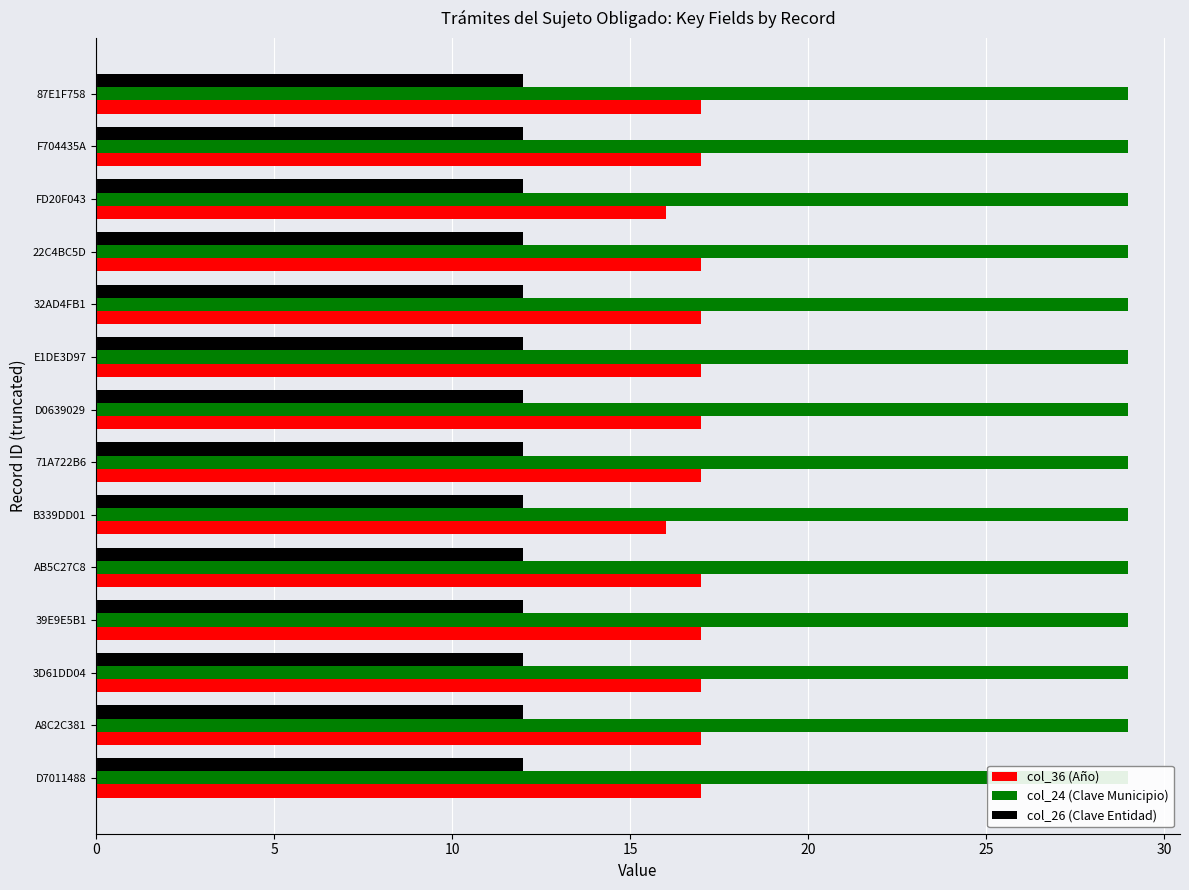

What are all the series names shown in the legend?

col_36 (Año), col_24 (Clave Municipio), col_26 (Clave Entidad)